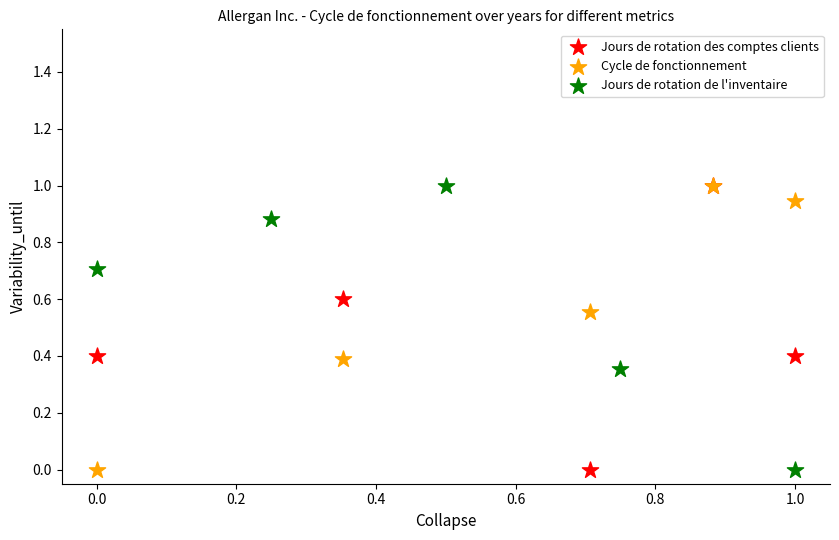

What are all the series names shown in the legend?

Jours de rotation des comptes clients, Cycle de fonctionnement, Jours de rotation de l'inventaire